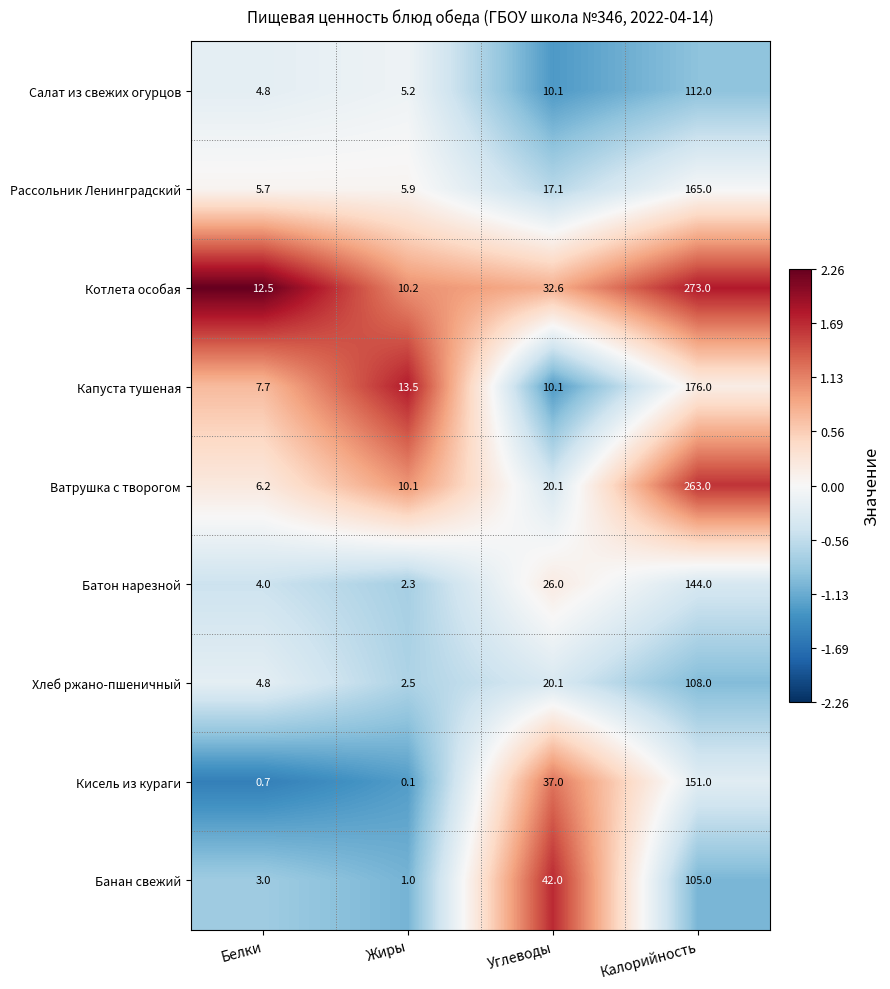

At which label is Салат из свежих огурцов closest to 58?

Углеводы